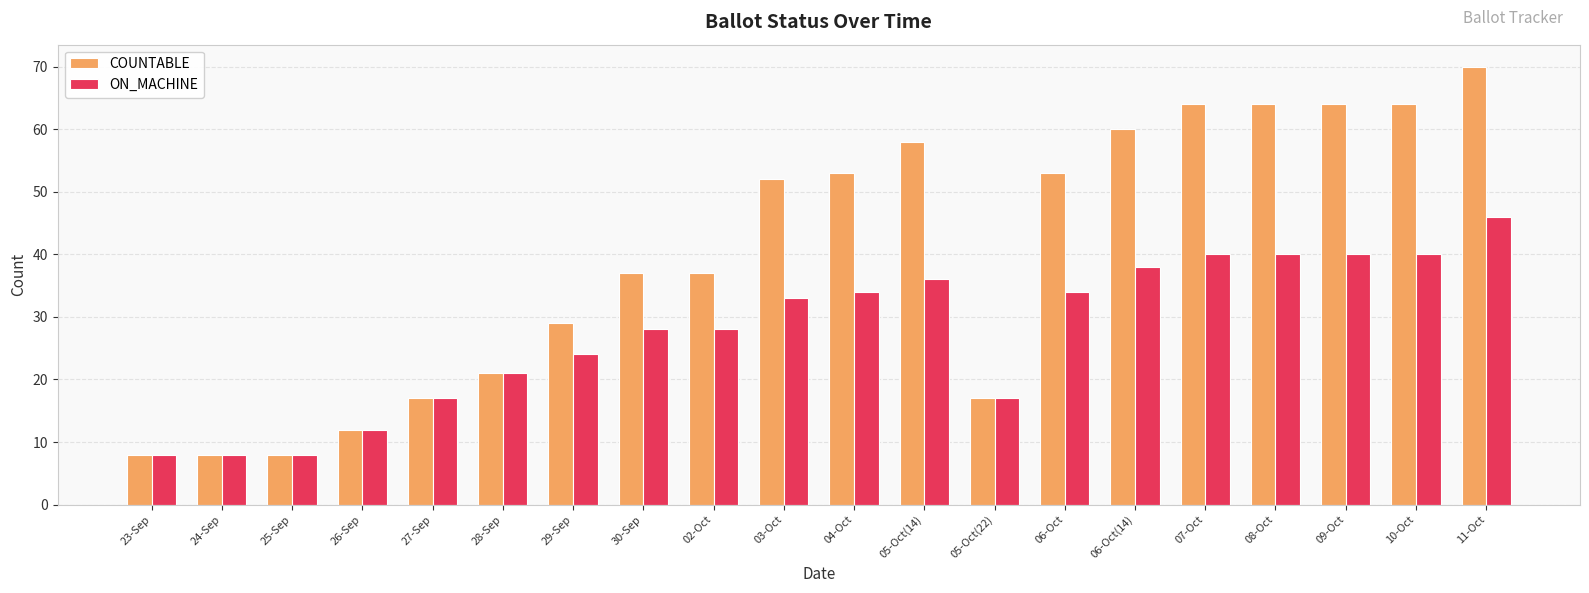

How many series are shown in this chart?

2